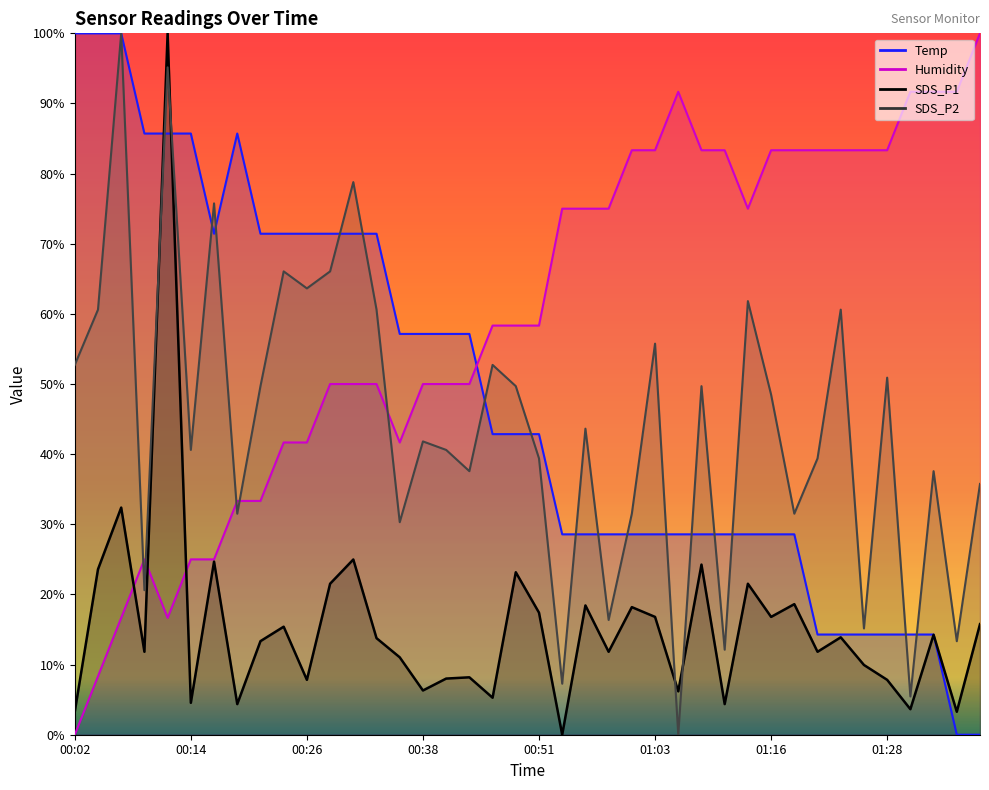

How many distinct data groups are displayed?

4